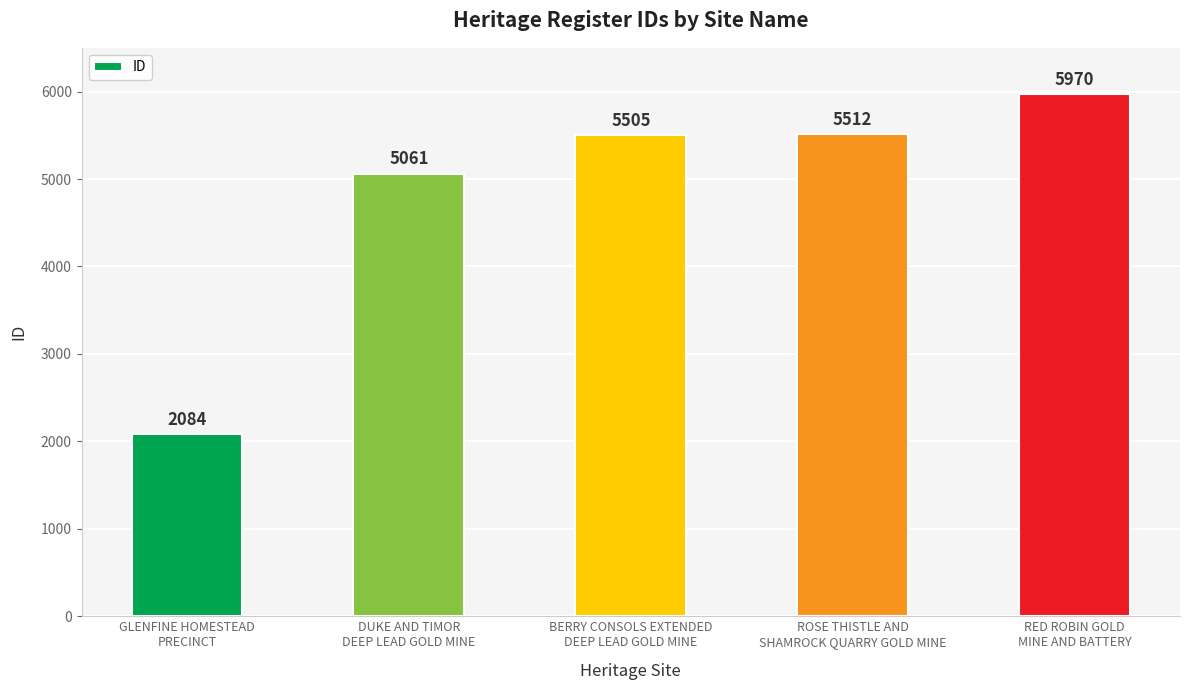

Count the number of data series in this chart.

1